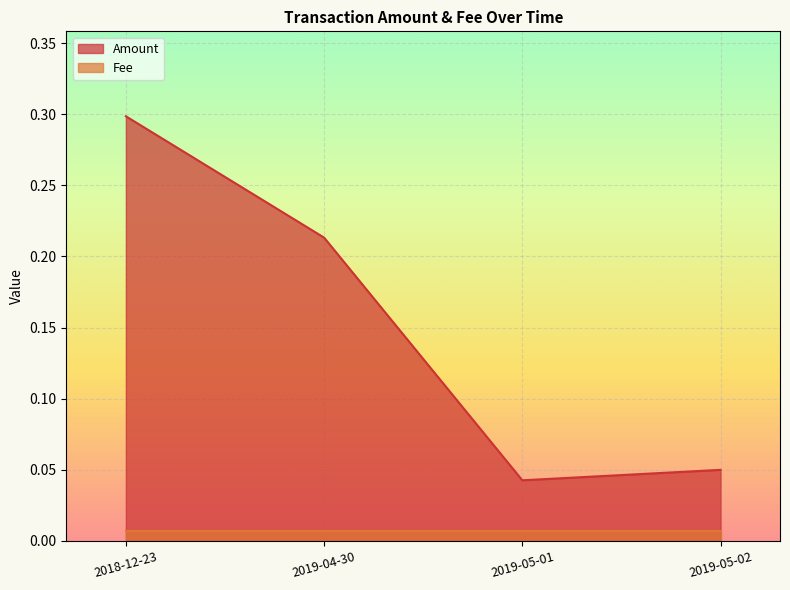

The chart shows a value of 0.0 at 2019-05-02. True or false?

False